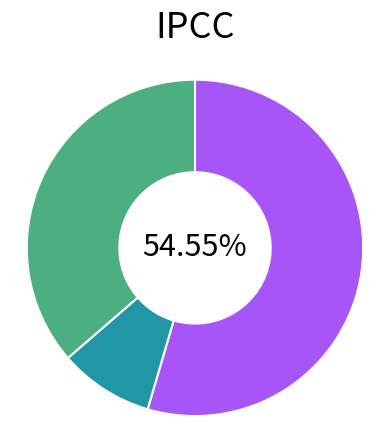

How many segments does this pie chart have?

3